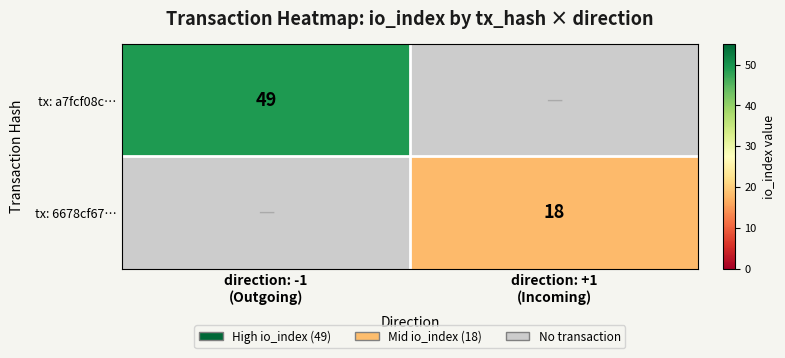

Is the value of tx: 6678cf67… at direction: -1 (Outgoing) greater than the value of tx: a7fcf08c… at direction: +1 (Incoming)?

No